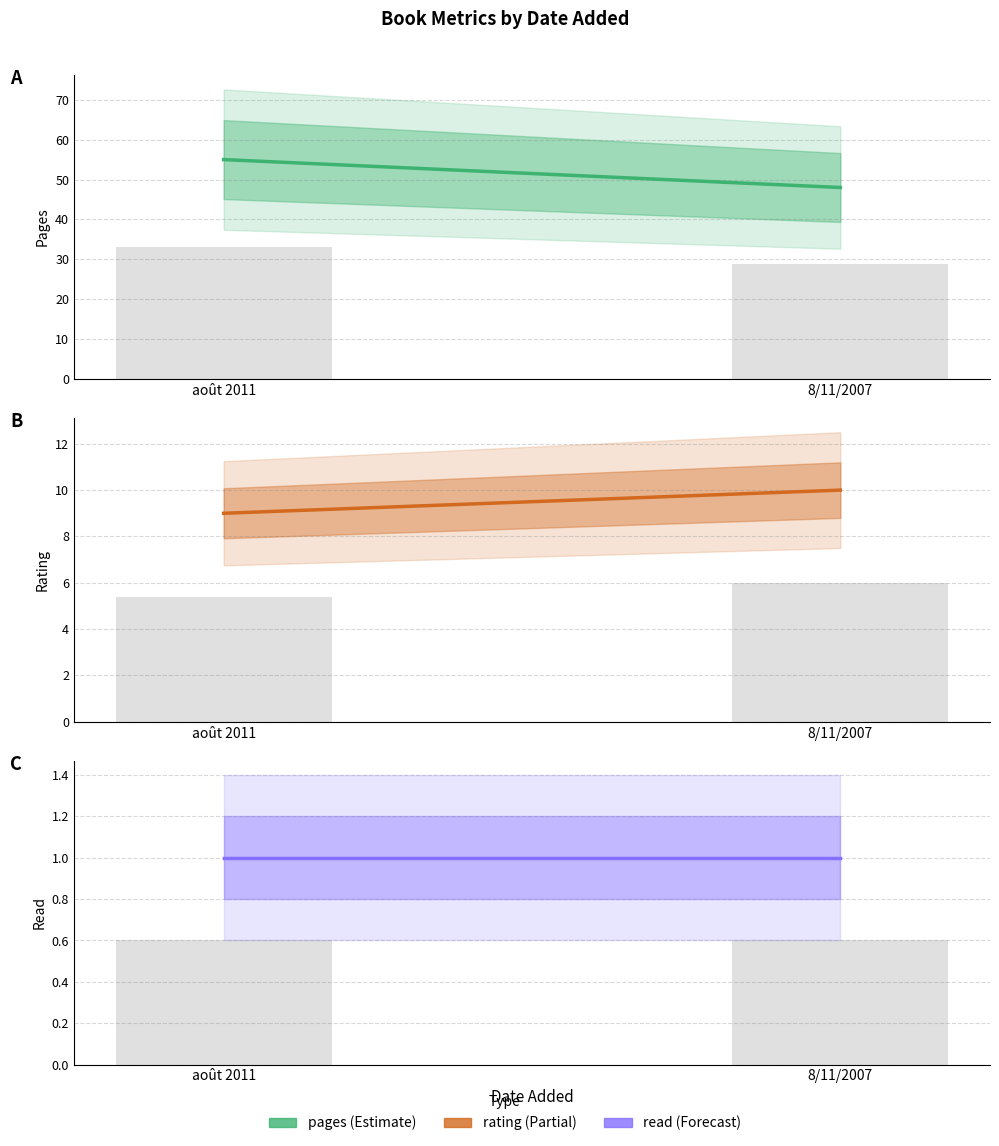

What are all the series names shown in the legend?

Pages, Rating, Read